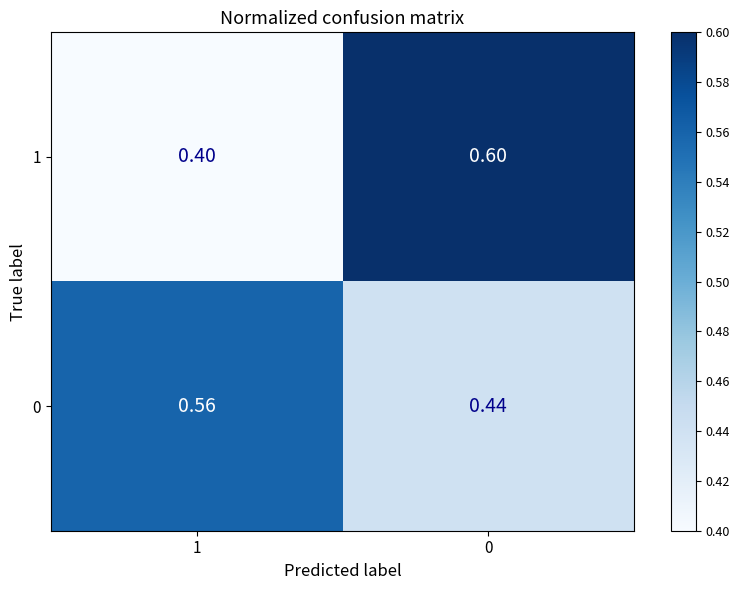

Between 1 and 0, which series saw the biggest shift?

1